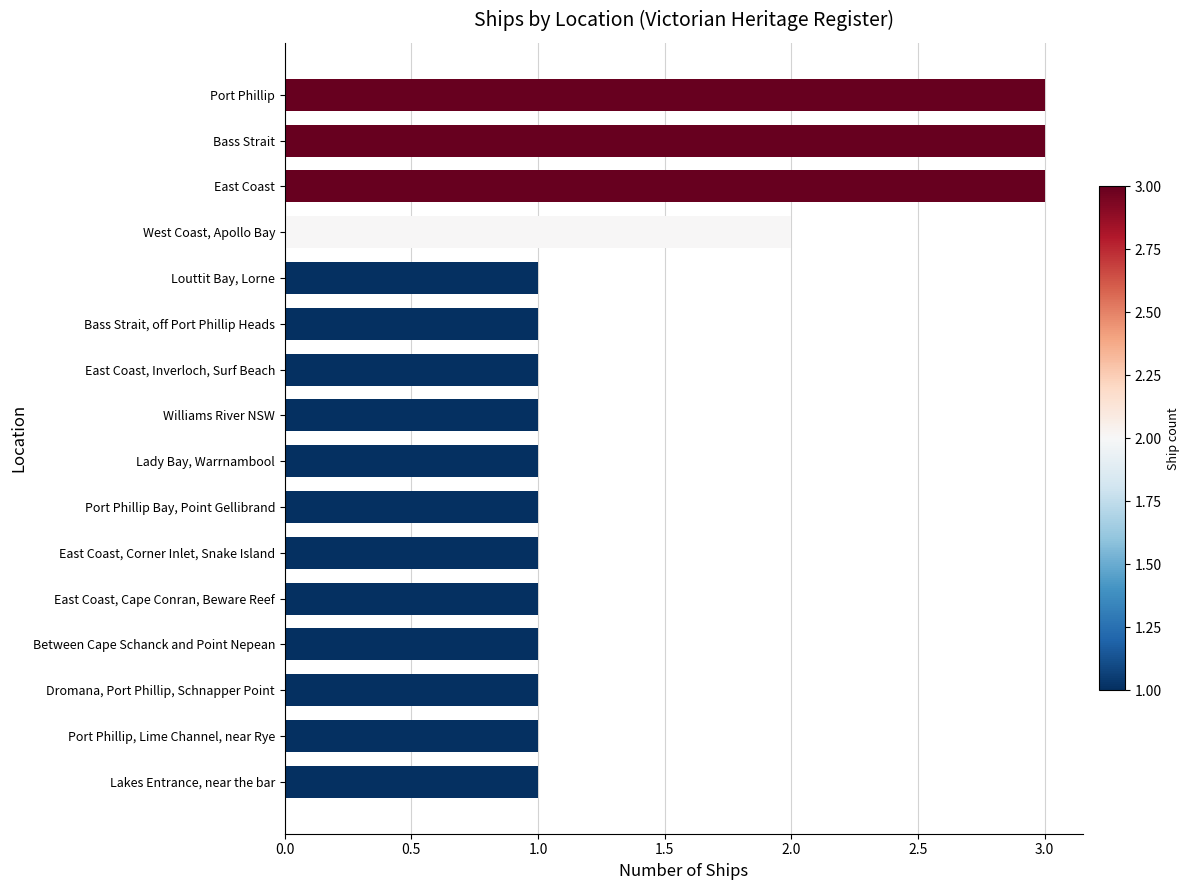

What is the sum of all values?

23